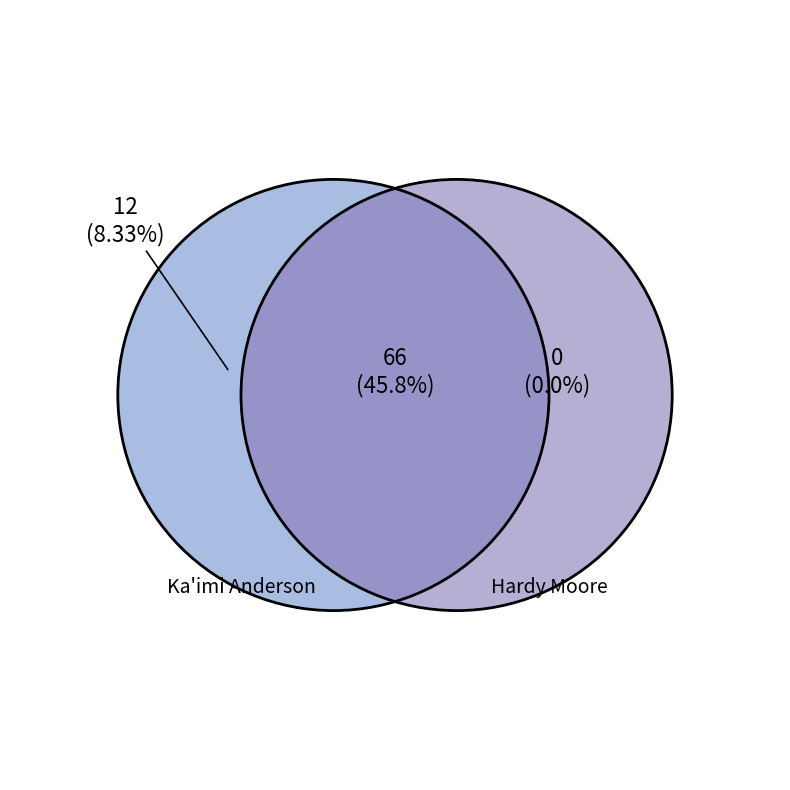

What portion of the pie excludes Ka'imi Anderson?

45.8%